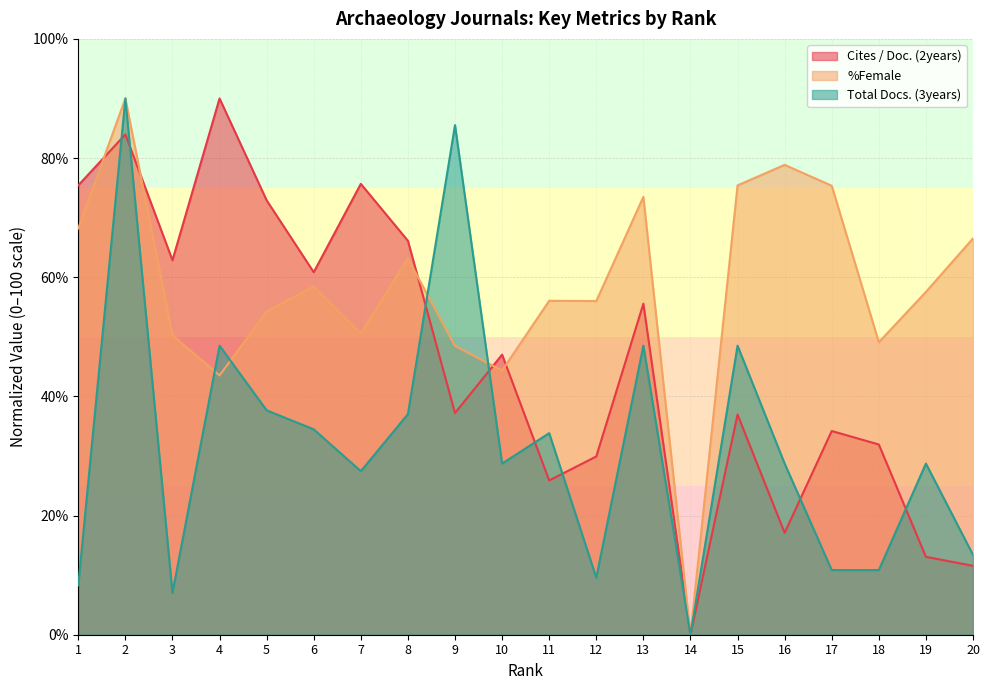

What are all the series names shown in the legend?

Cites / Doc. (2years), %Female, Total Docs. (3years)